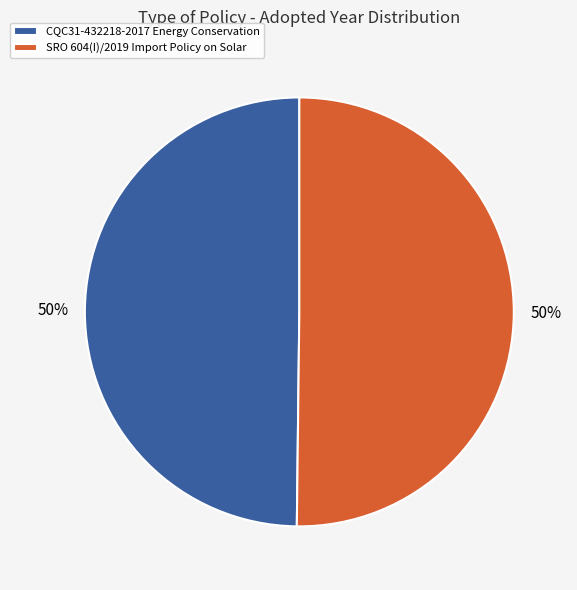

Combined, do CQC31-432218-2017 Energy Conservation and SRO 604(I)/2019 Import Policy on Solar account for over 50%?

Yes